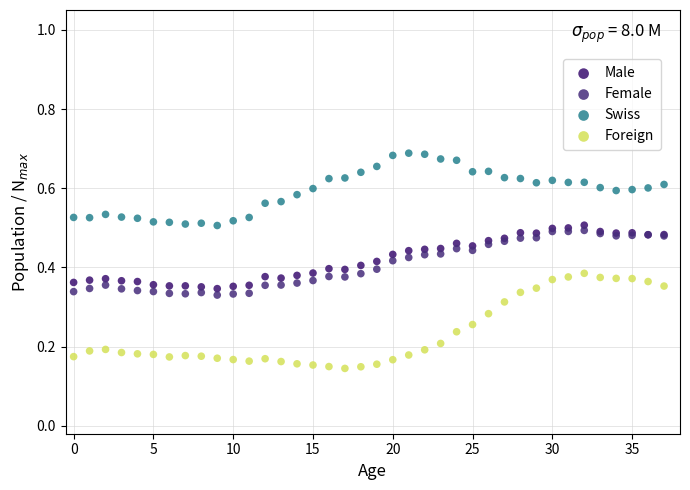

What are all the series names shown in the legend?

Male, Female, Swiss, Foreign